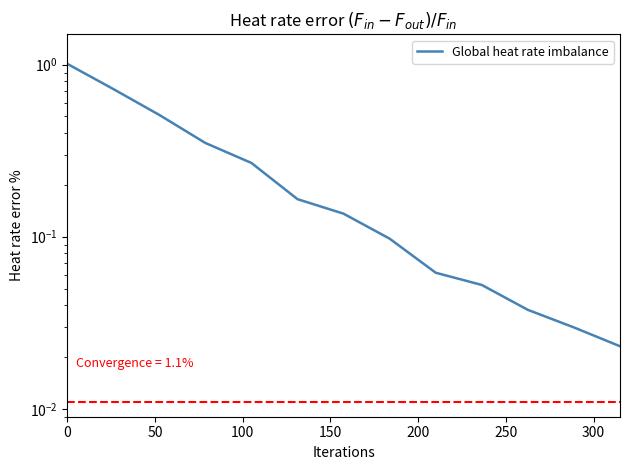

What is the difference between the maximum and second lowest values?

1.0